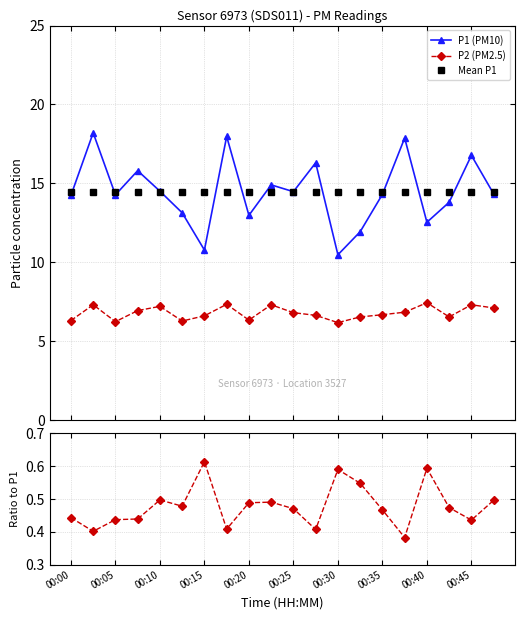

How many lines are shown in the chart?

4